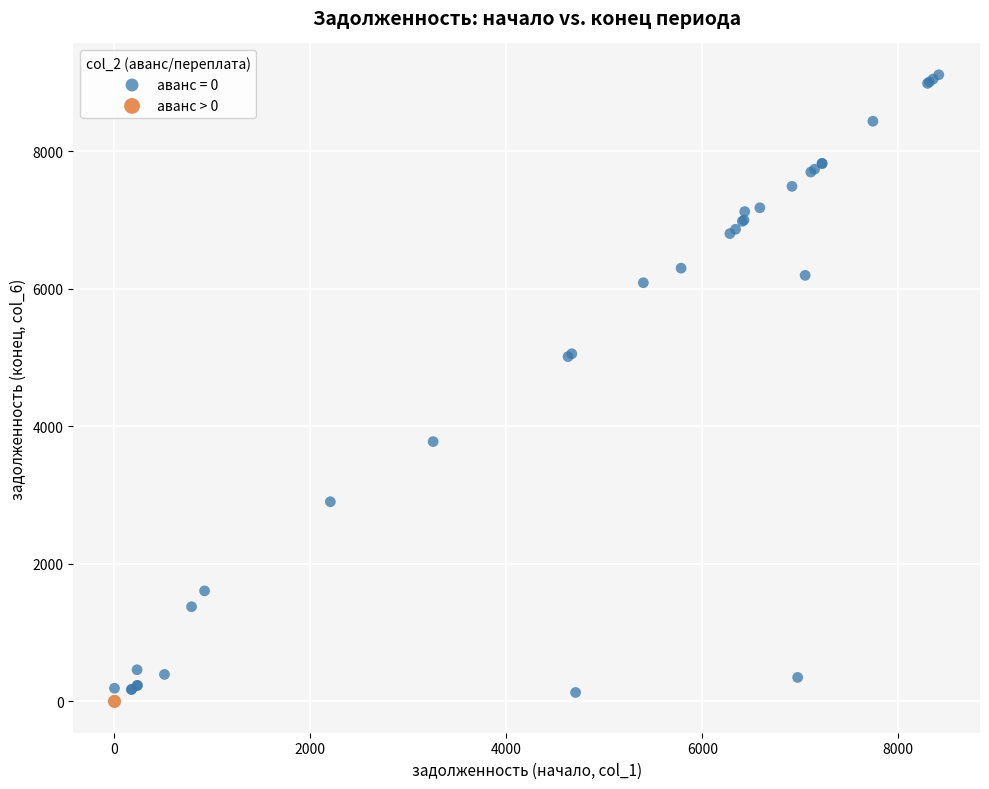

What are all the series names shown in the legend?

аванс = 0, аванс > 0